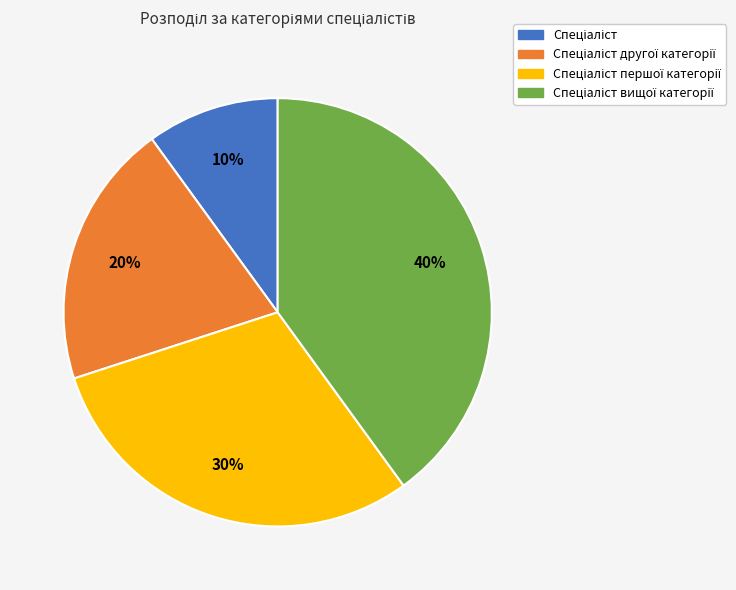

To the nearest percent, what is the difference between the largest and smallest slice percentages?

30%